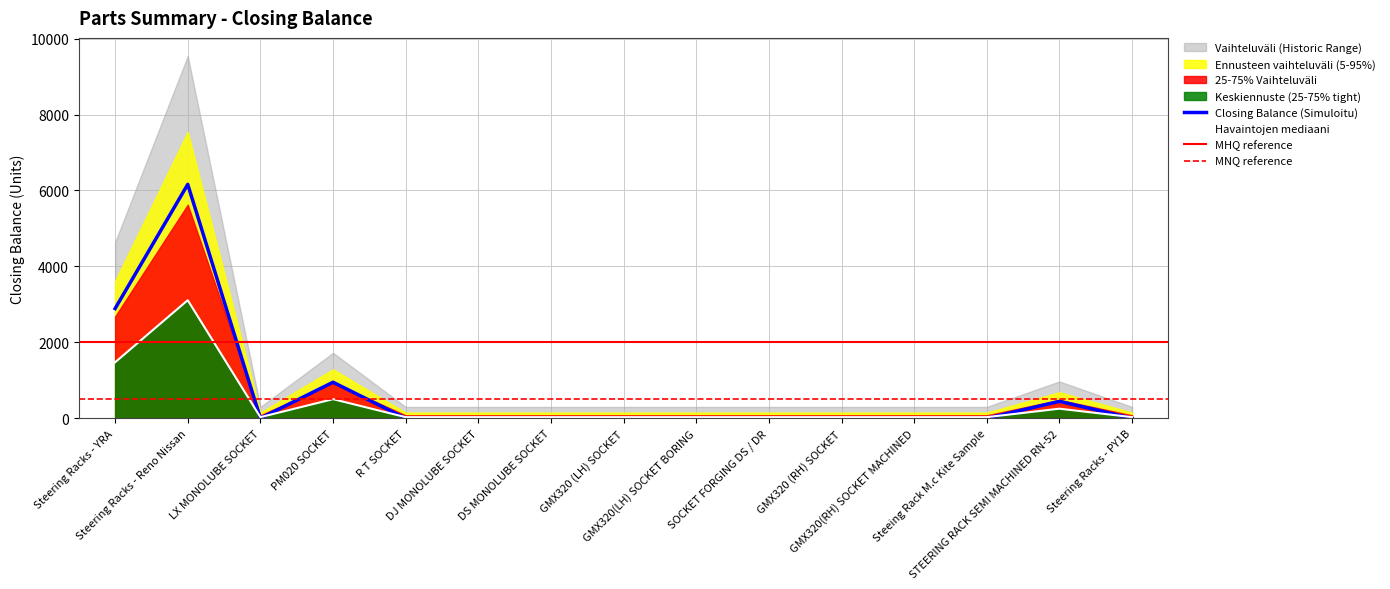

What is the sum of all values?

10448